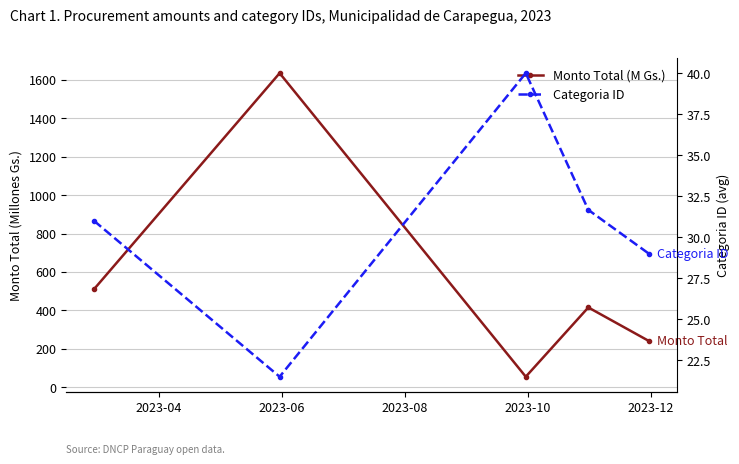

Count the number of categories in the chart.

5